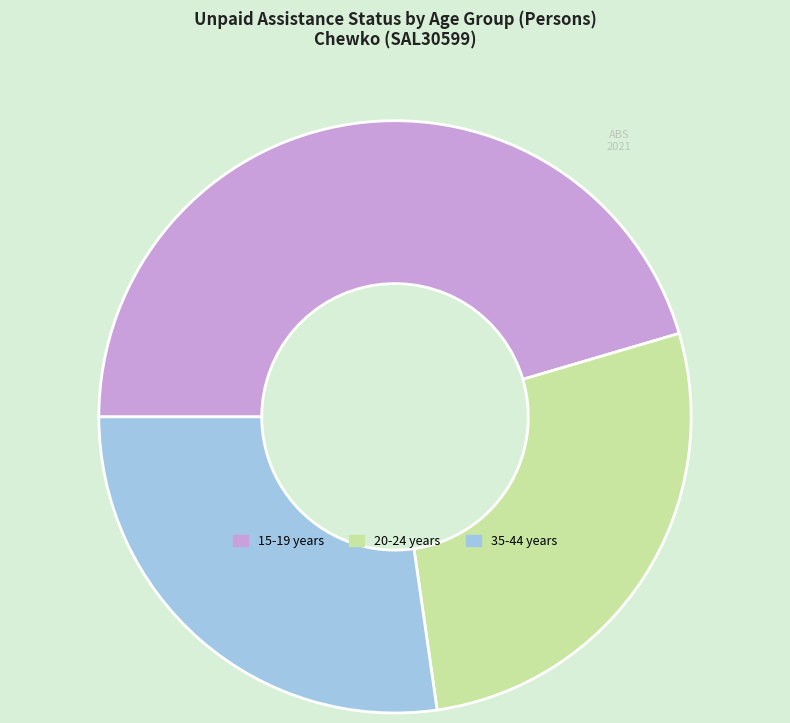

Which slice is the largest?

15-19 years